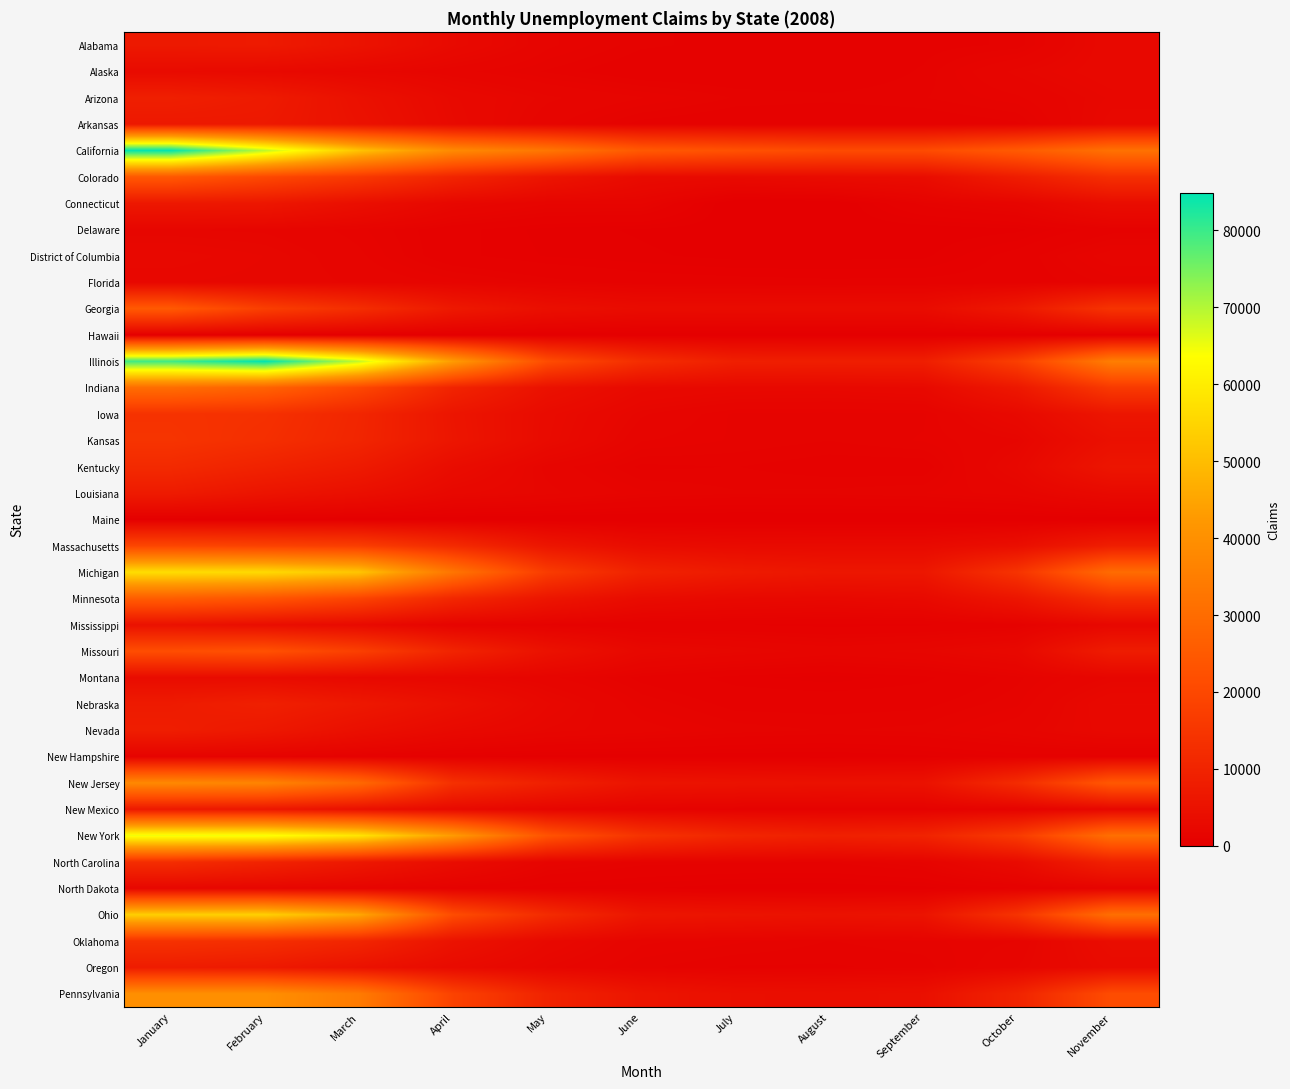

Which category has the lowest value across all series?

July